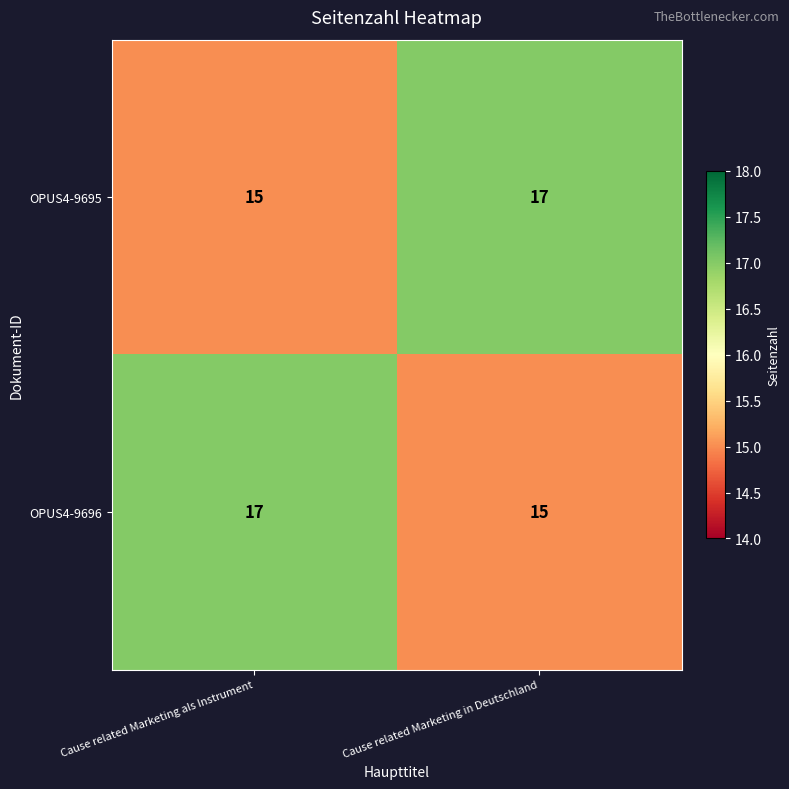

What is the sum of all OPUS4-9695 values?

32